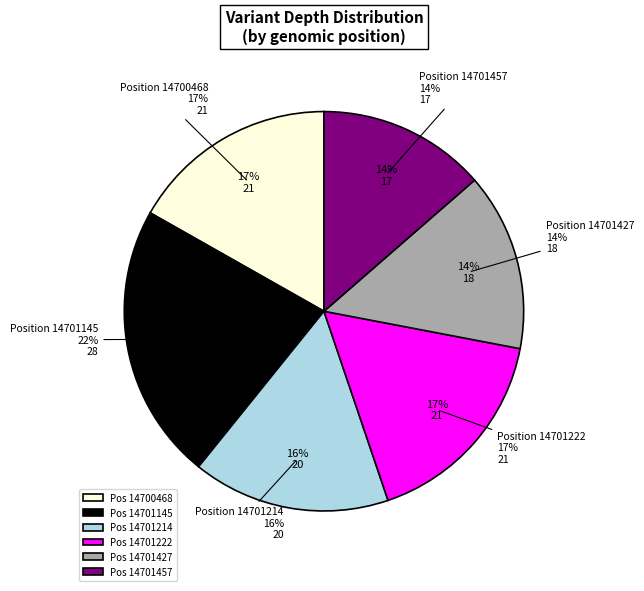

To the nearest percent, what is the difference between the largest and smallest slice percentages?

9%